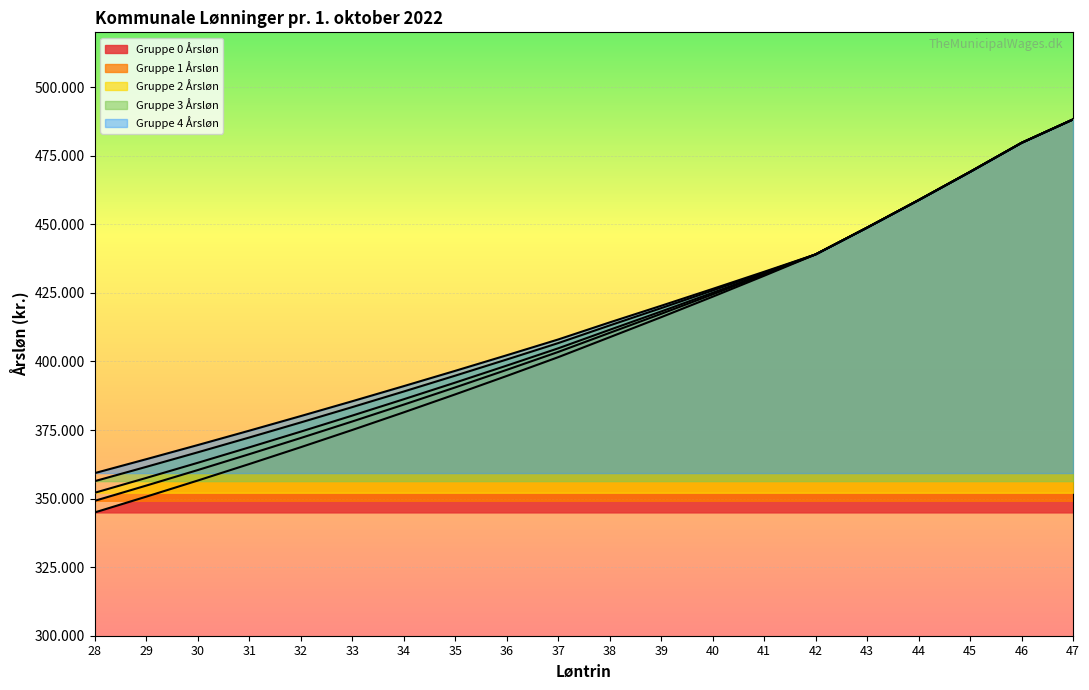

Between 31 and 37, which series saw the biggest shift?

Gruppe 0 Årsløn